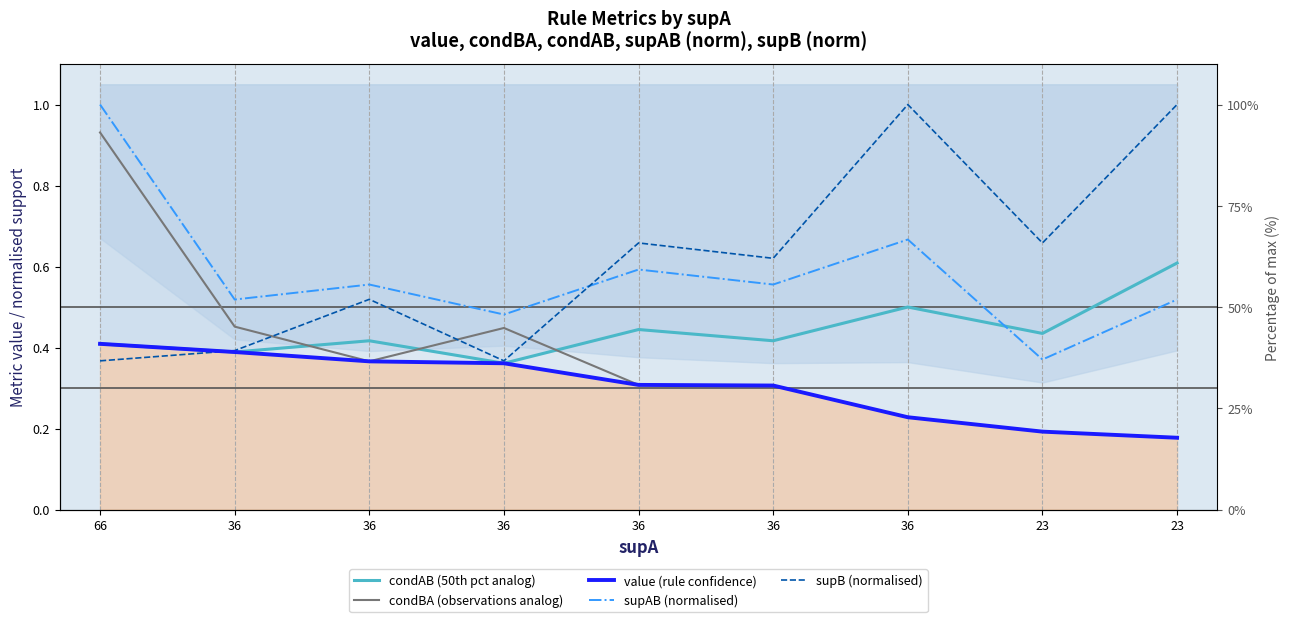

List the labels in order of condAB (50th pct analog) value, smallest first.

36, 36, 66, 36, 36, 23, 36, 36, 23